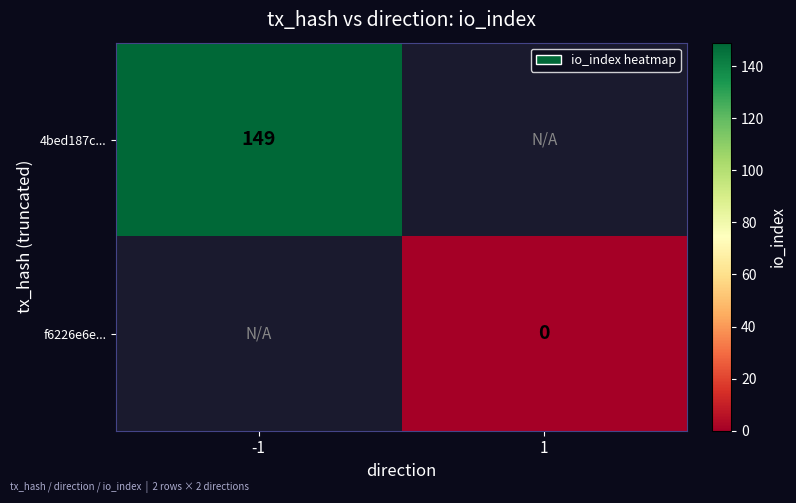

The value of 4bed187c... at -1 is 149. True or false?

True